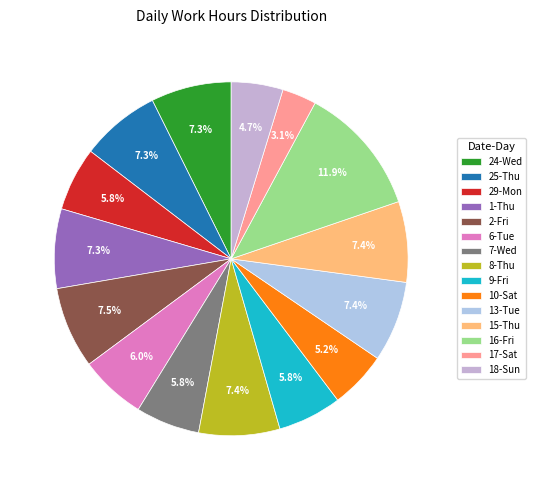

The 6-Tue slice represents 19% of the pie. True or false?

False